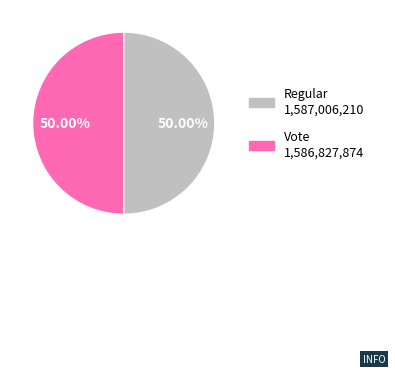

To the nearest percent, what percentage of the pie is Vote?

50%